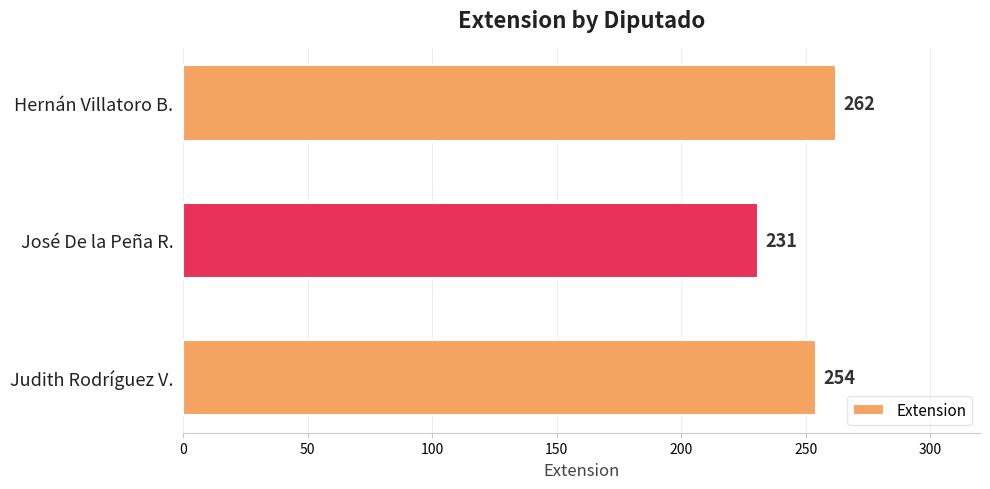

What is the value of the 3rd bar from the top?

254